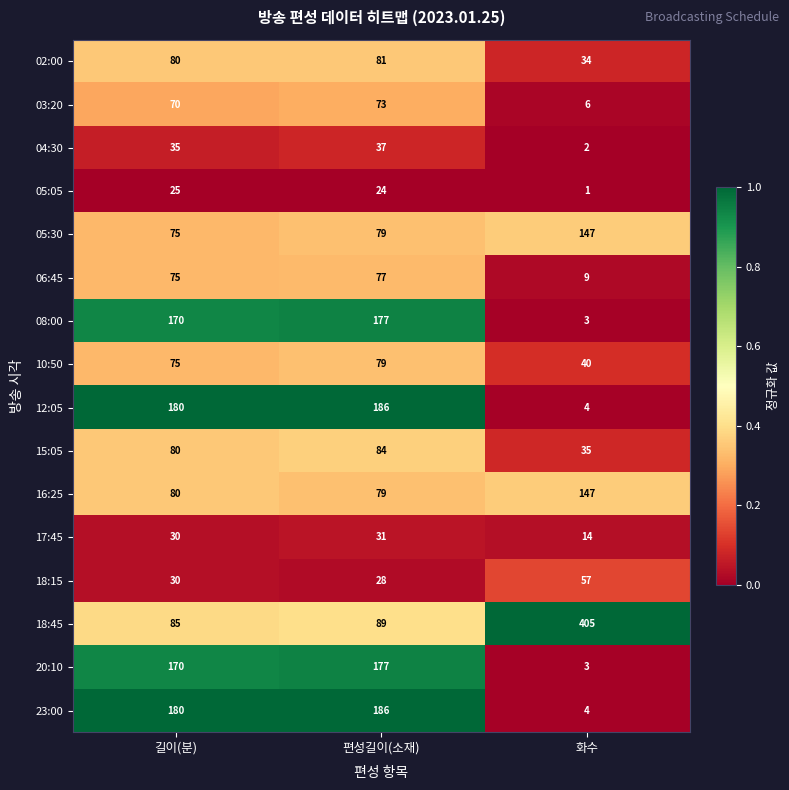

The value of 20:10 at 편성길이(소재) is 177. True or false?

True